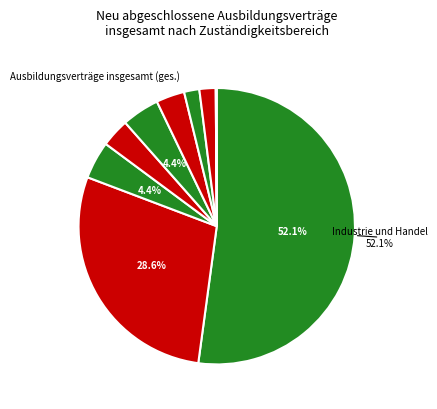

To the nearest percent, what is the average slice percentage?

11%